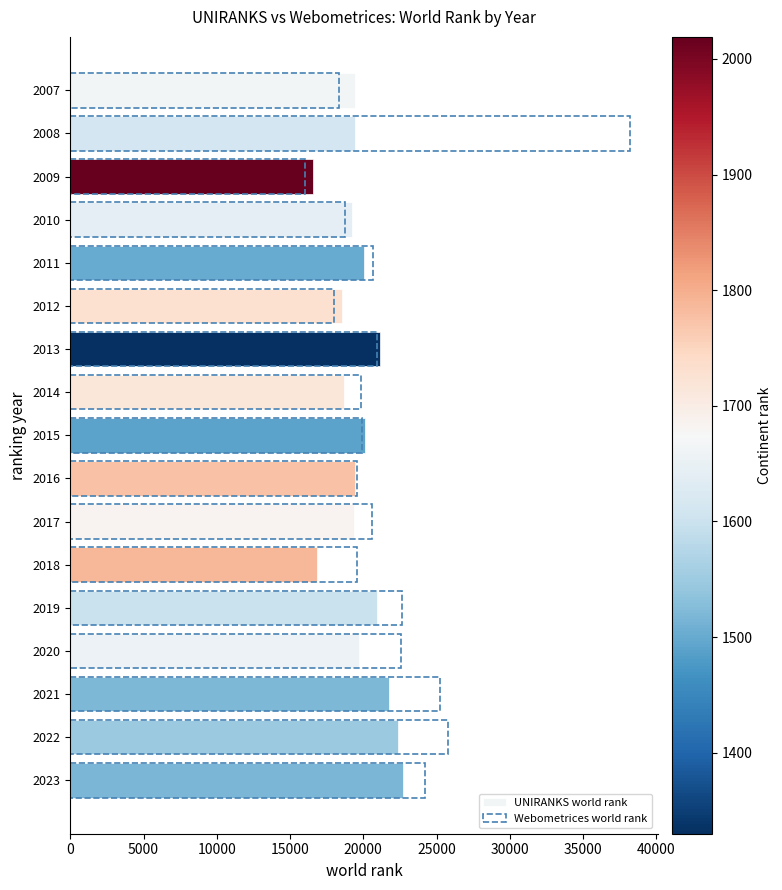

Rank the series by their maximum value, from lowest to highest.

UNIRANKS world rank, Webometrices world rank